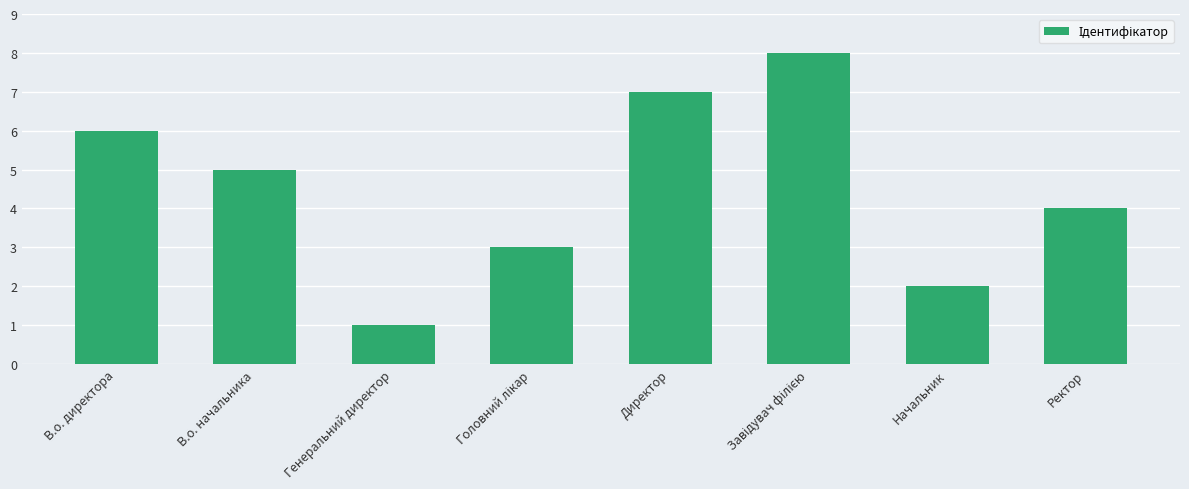

What is the sum of all values?

36